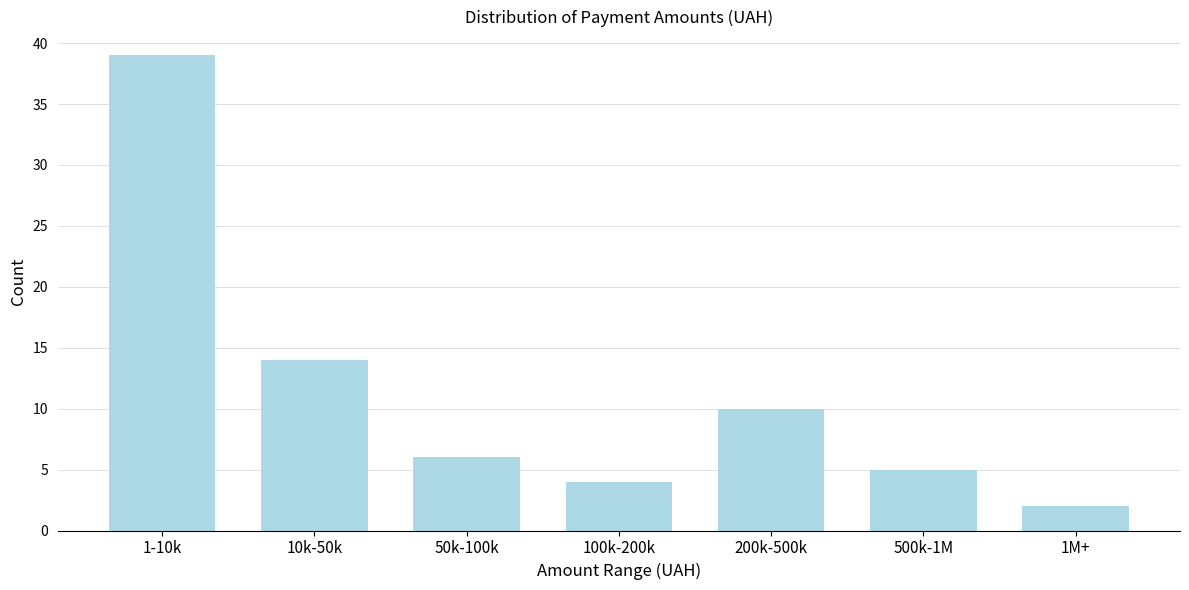

Reading right to left, list all the values displayed in this chart.

2	5	10	4	6	14	39